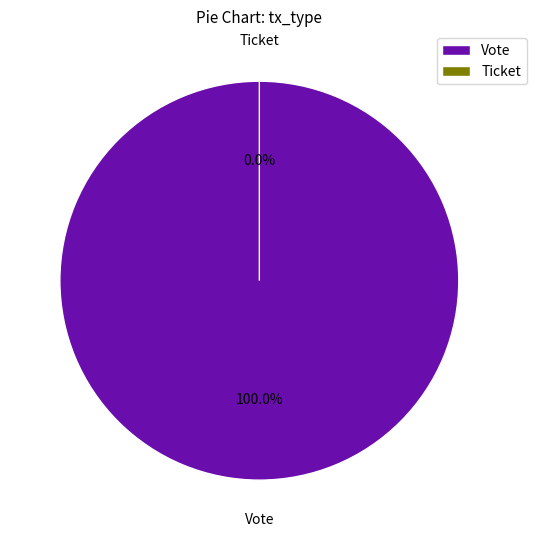

Count the number of slices in the pie.

2